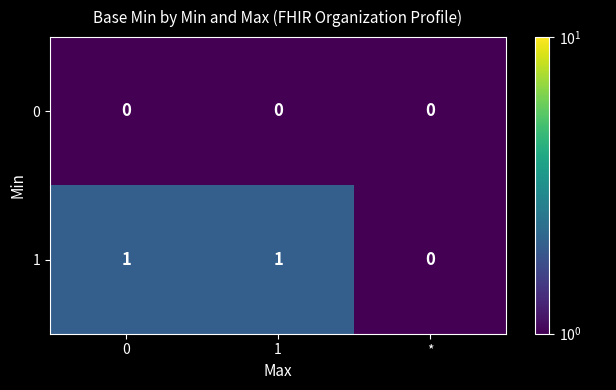

What is the smallest value displayed?

0